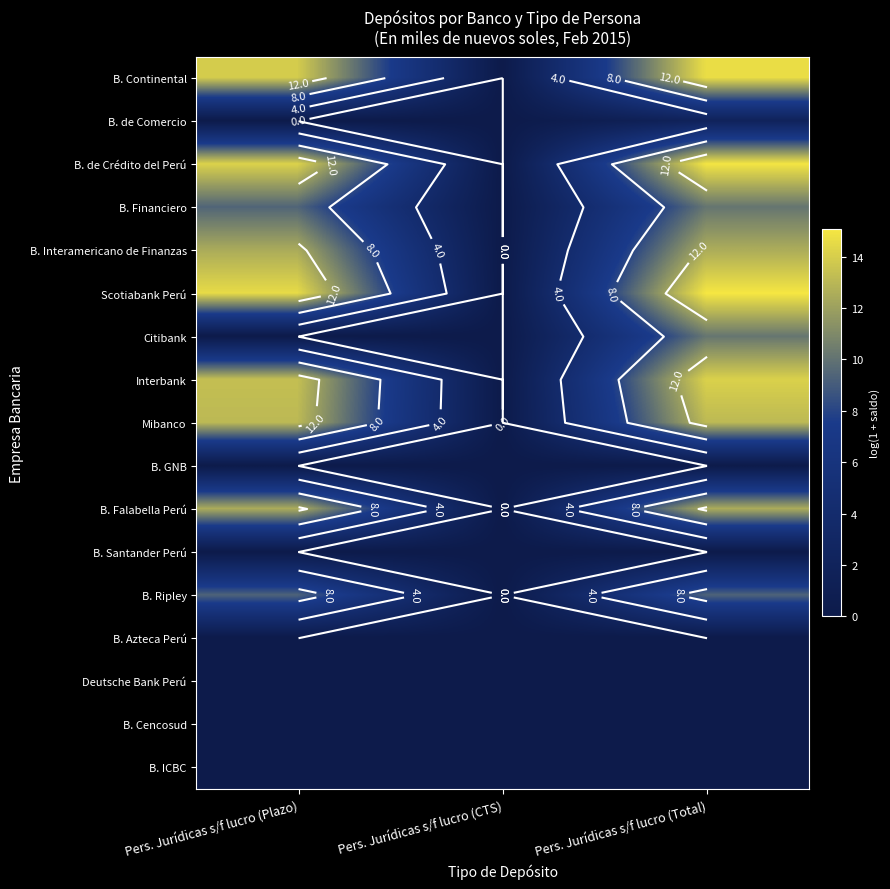

Which series has the largest range (max minus min)?

Scotiabank Perú